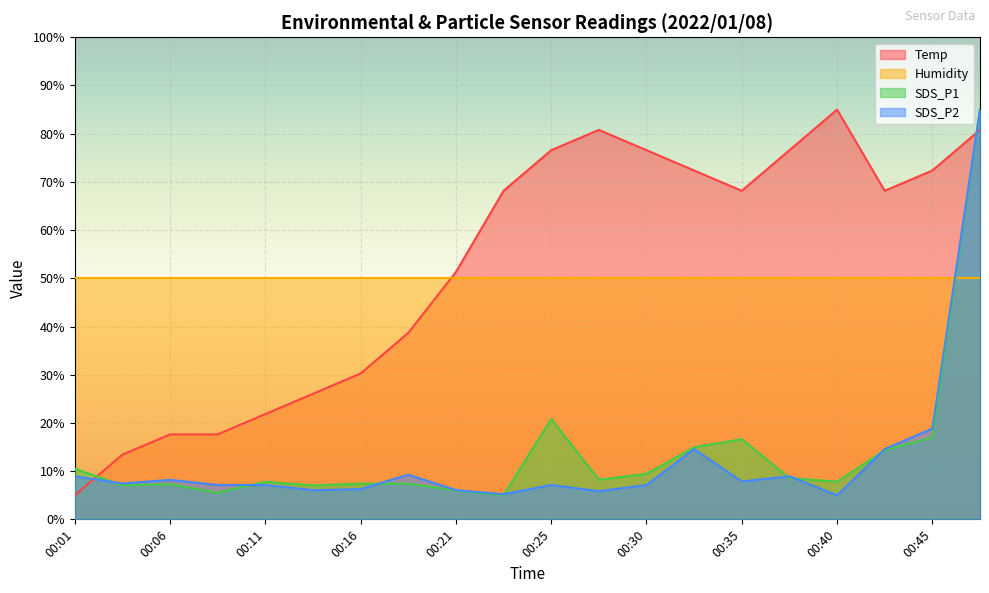

True or false: SDS_P2 and SDS_P1 intersect in this chart.

True